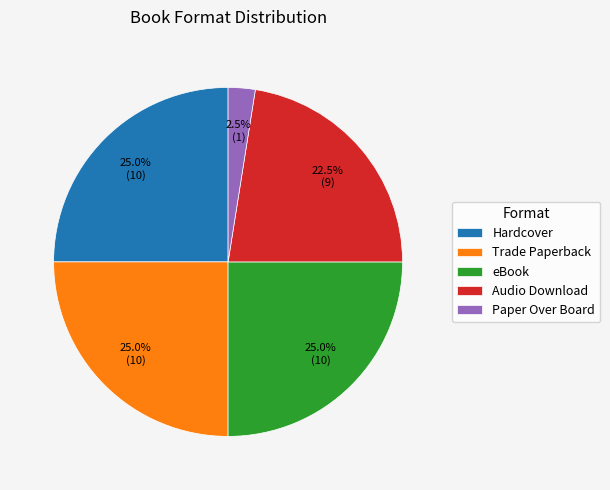

How many slices are in this pie chart?

5